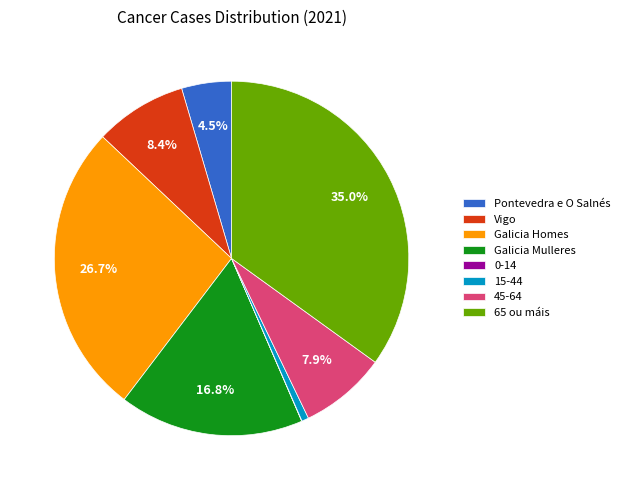

Is there a majority slice in this chart?

No